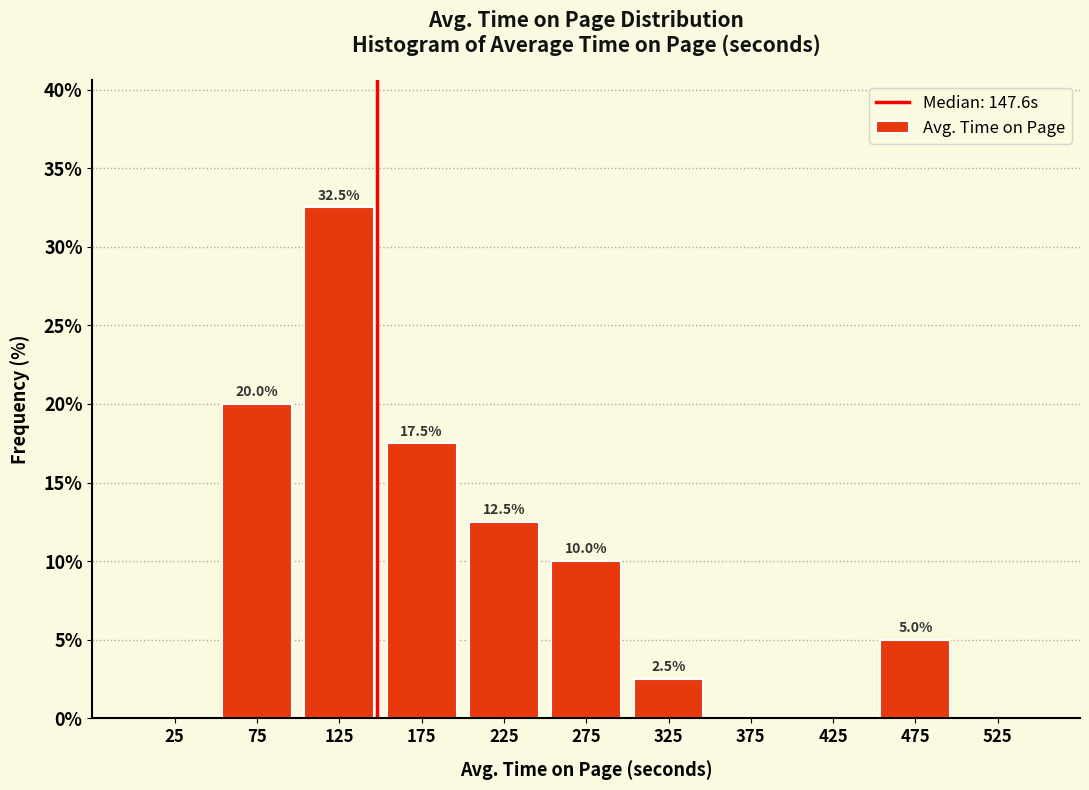

Which range on the x-axis has the tallest bar?

100 to 150